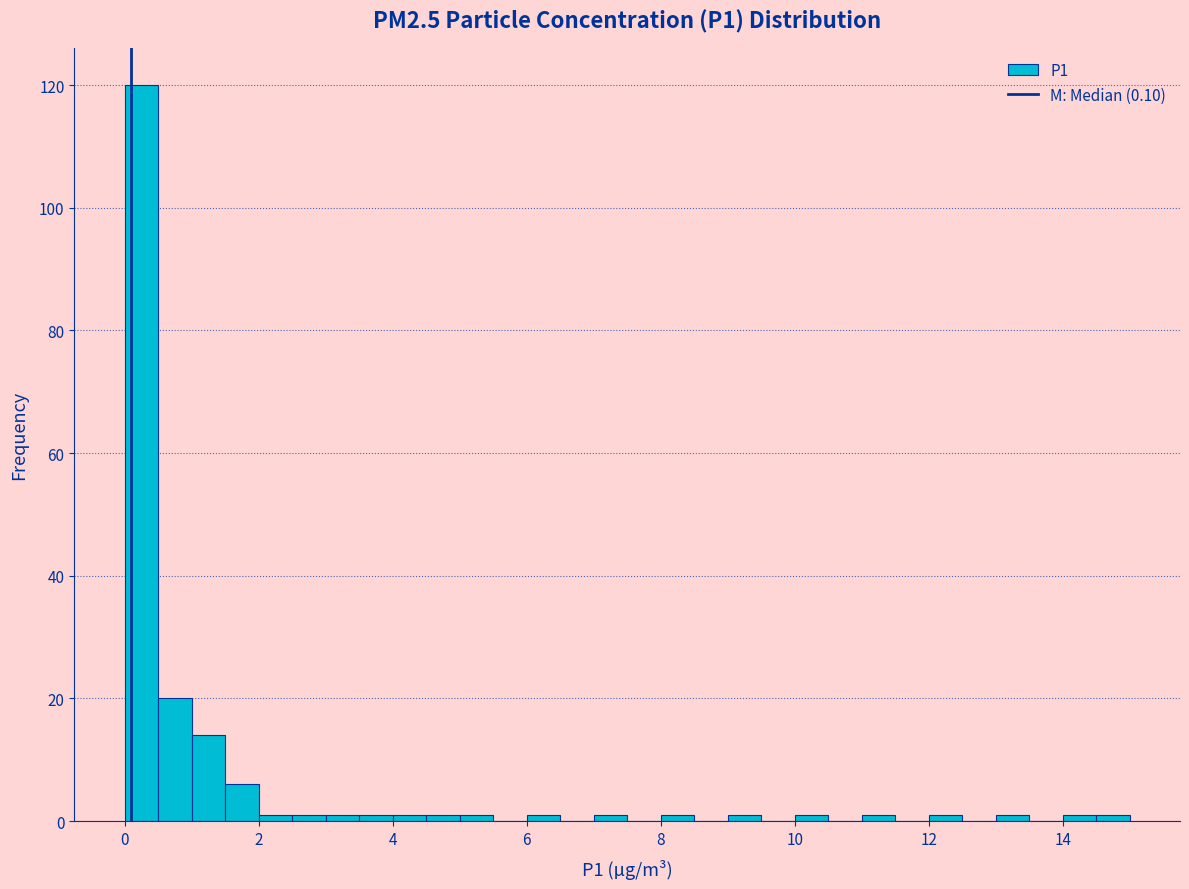

Around what value on the x-axis is the tallest bar? Give the approximate position of its centre, as read against the axis.

0.2